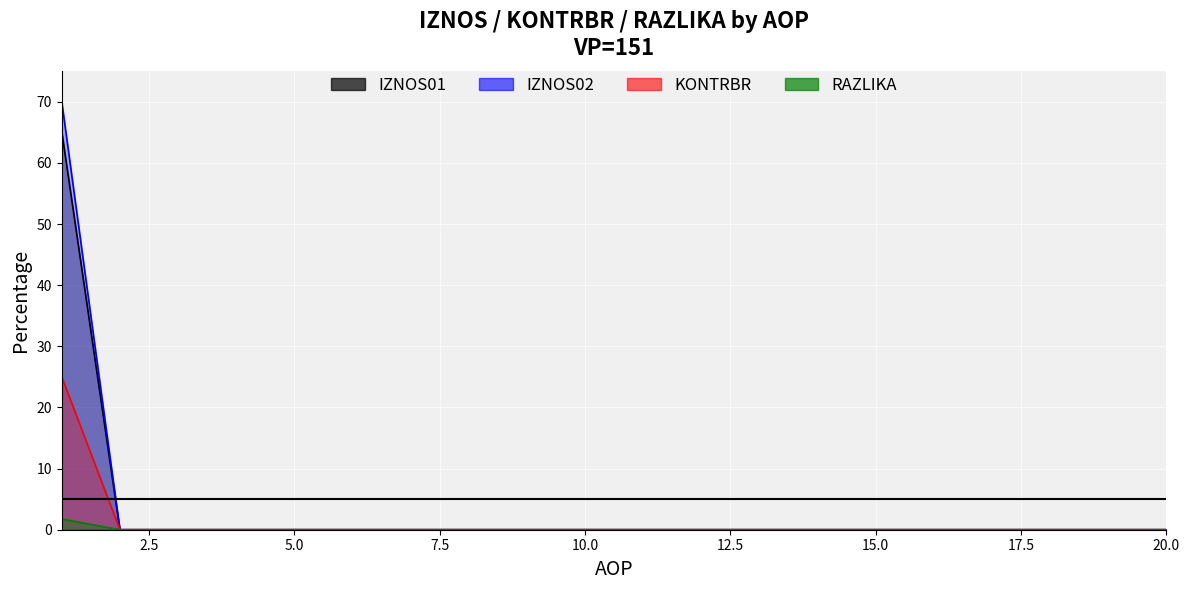

At how many categories does at least one series exceed 0?

1